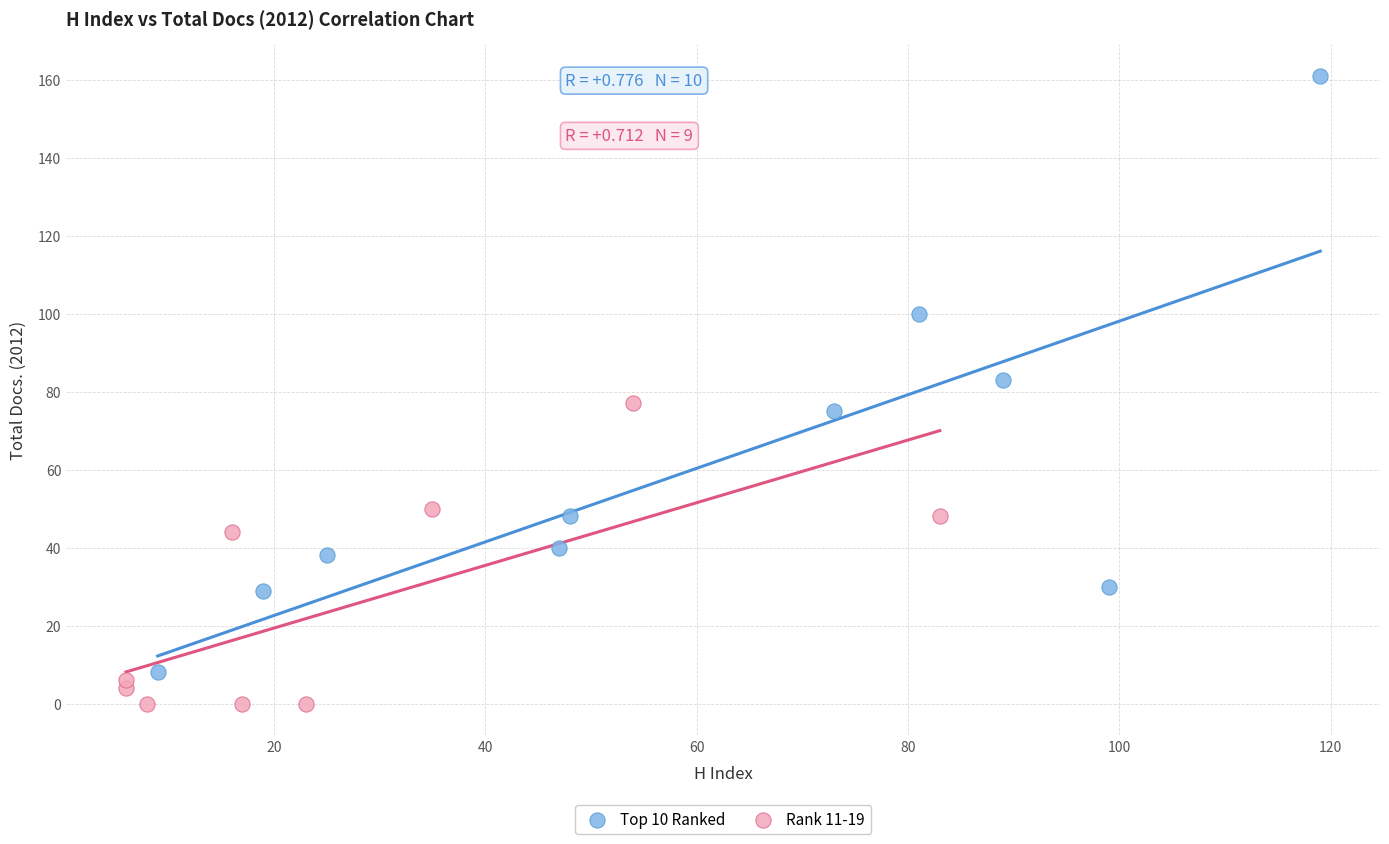

Which series has the widest spread of Y values?

Top 10 Ranked